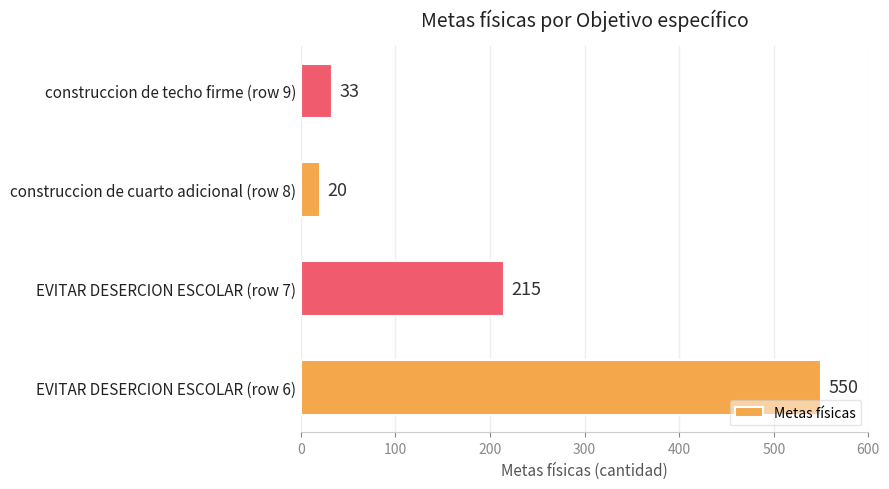

What is the difference between the second highest and second lowest values?

182